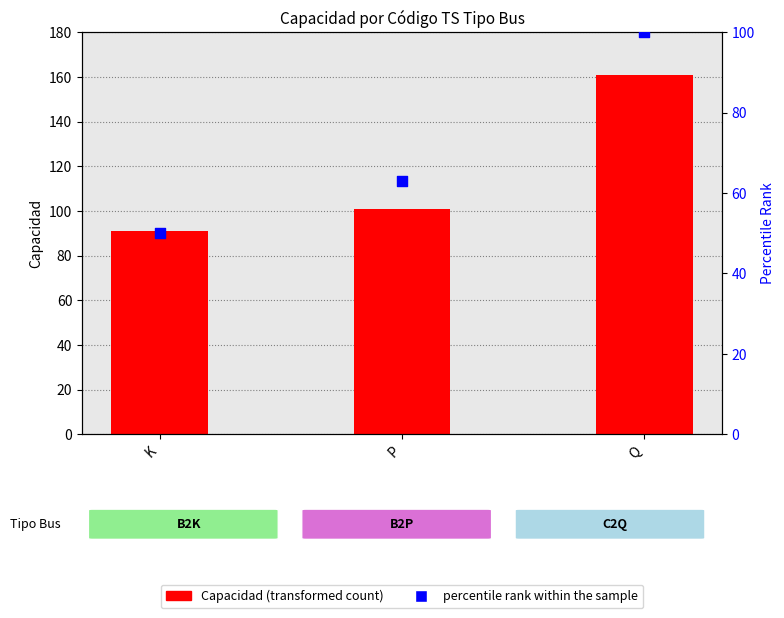

Which series contains the highest Y value?

Capacidad